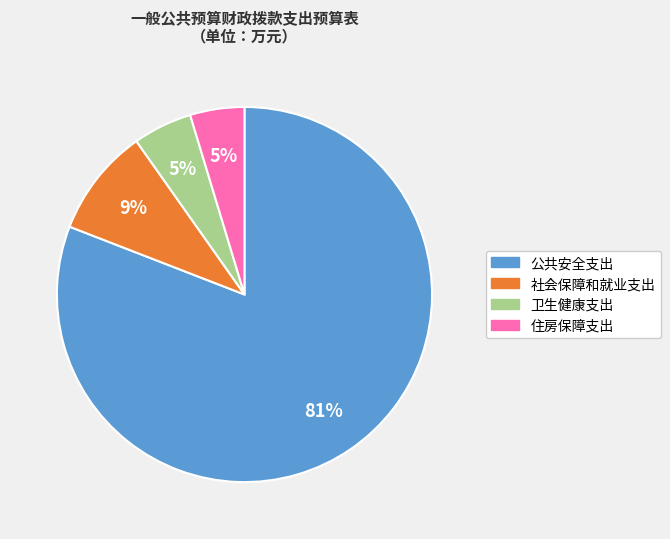

Which slice is the largest?

公共安全支出